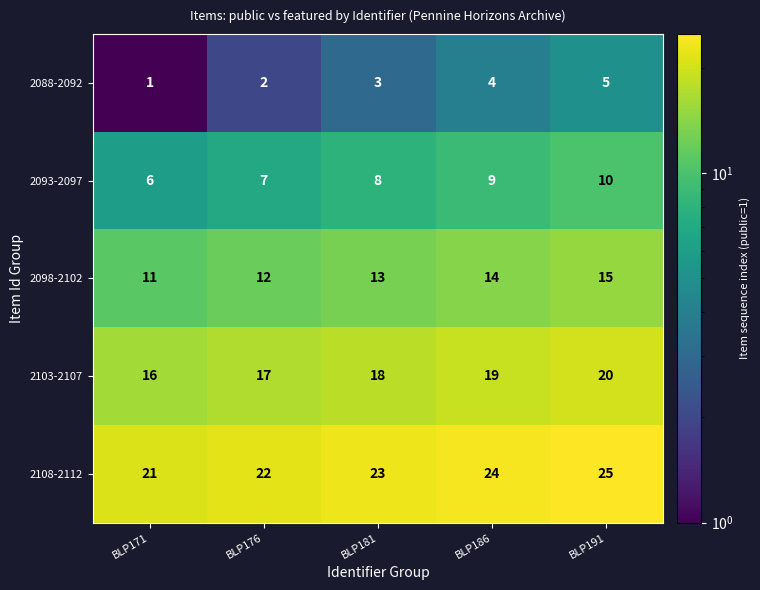

What is the difference between the highest and lowest values at BLP181?

20